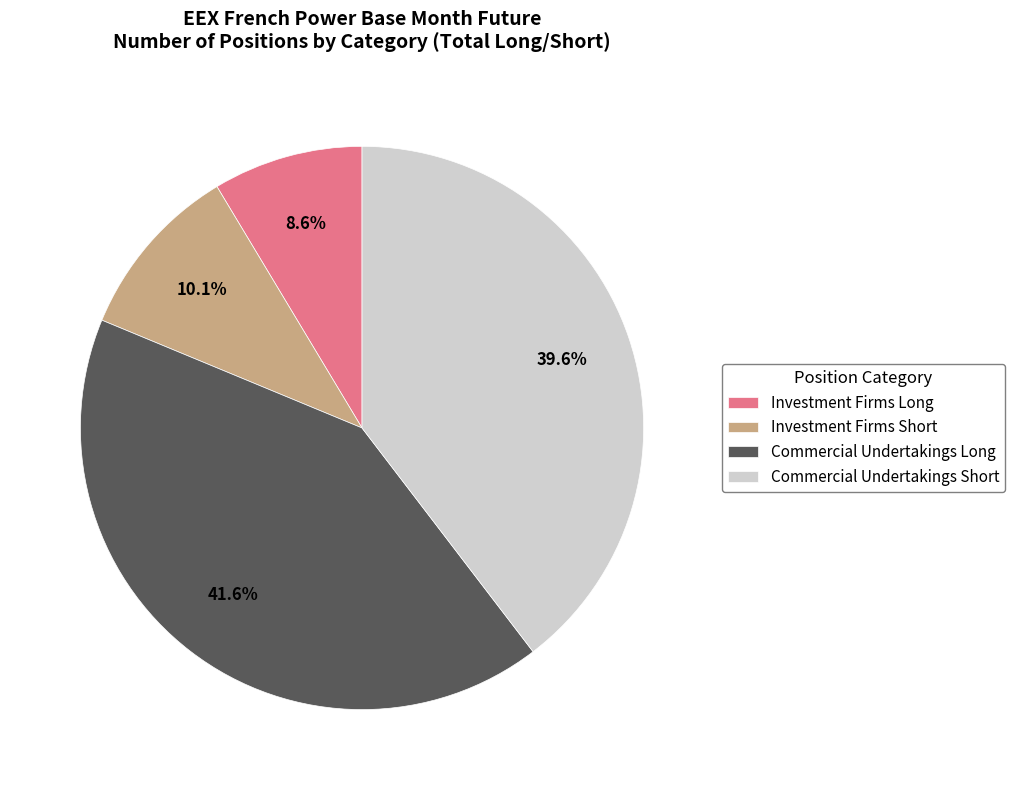

Count the number of slices in the pie.

4